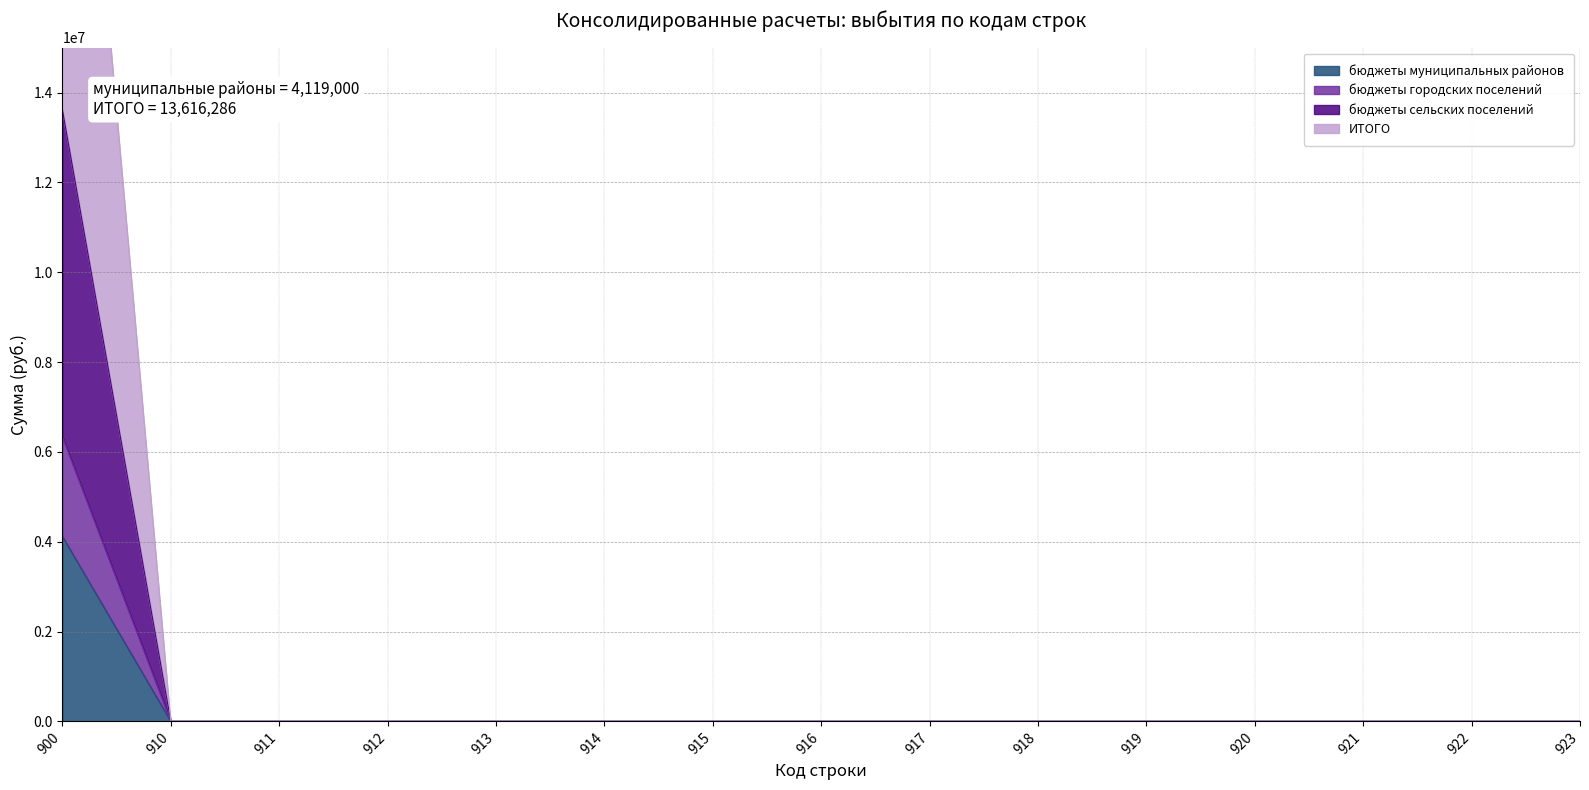

How many values in the ИТОГО series exceed 0?

1